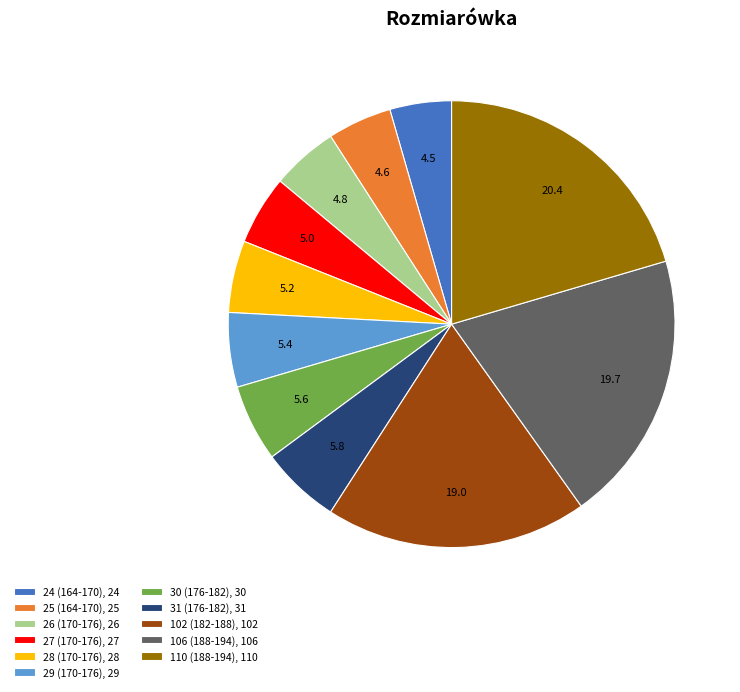

Is 29 (170-176), 29 the majority of the pie?

No